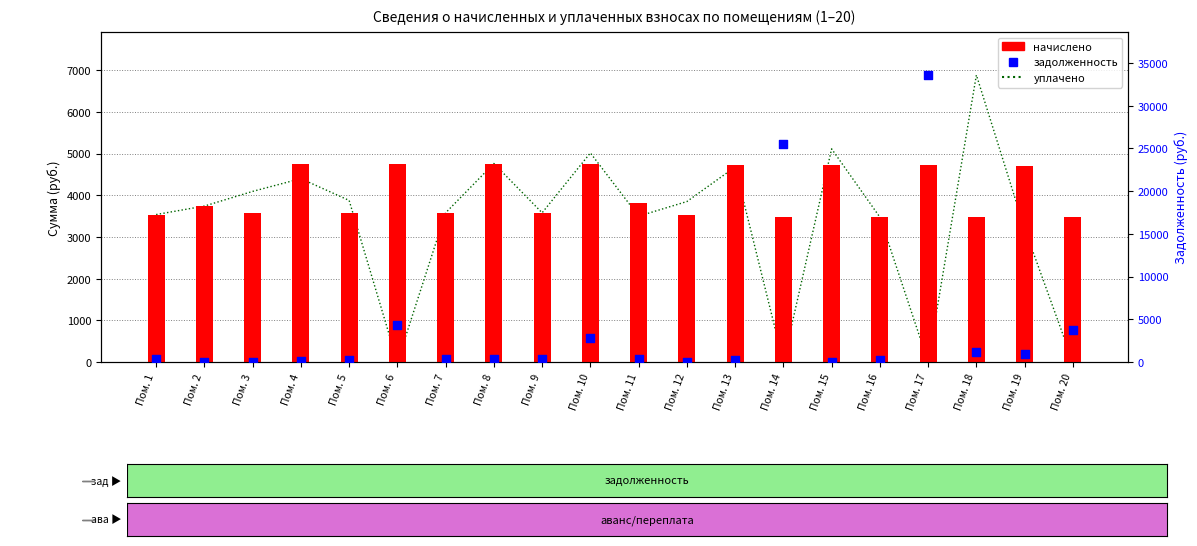

Which series reaches the maximum Y coordinate?

задолженность